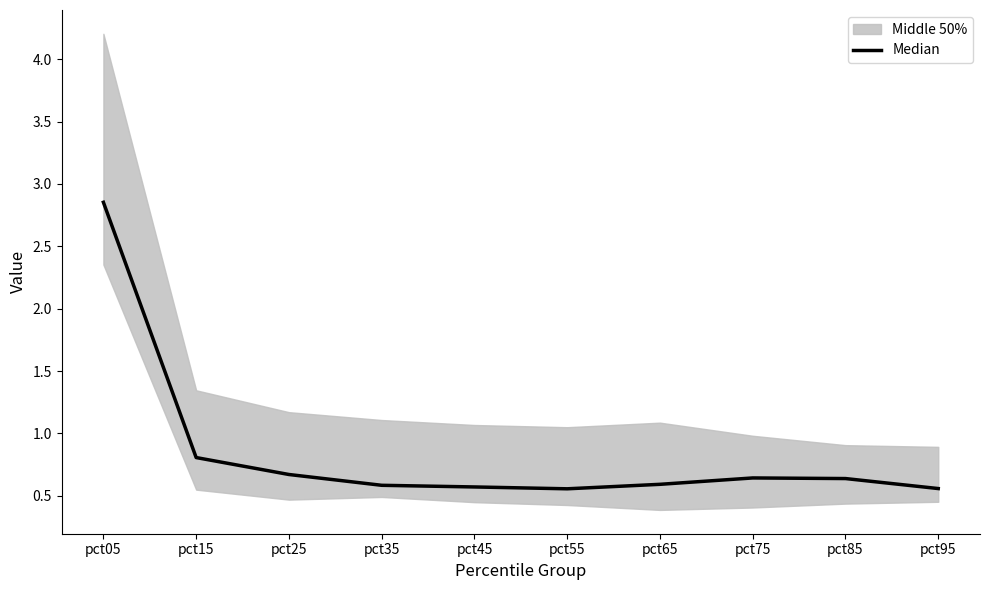

Which label corresponds to the largest value in the chart?

pct05